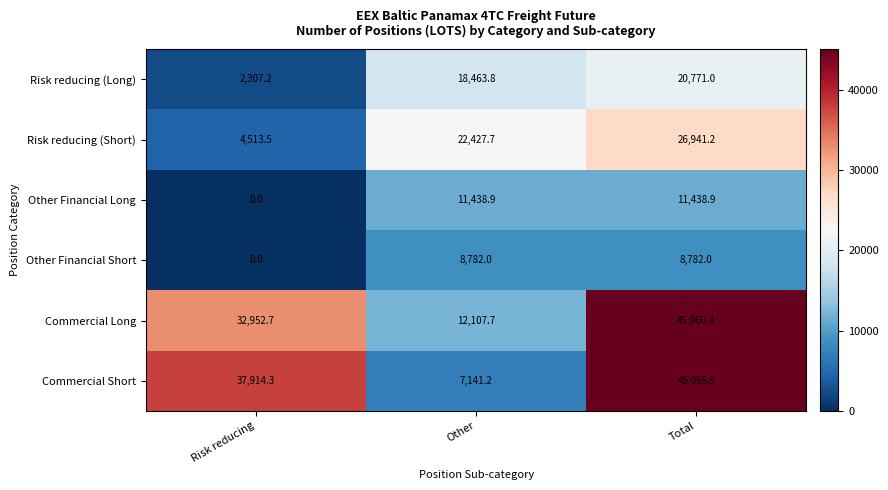

At which label is Risk reducing (Long) closest to 11539?

Other